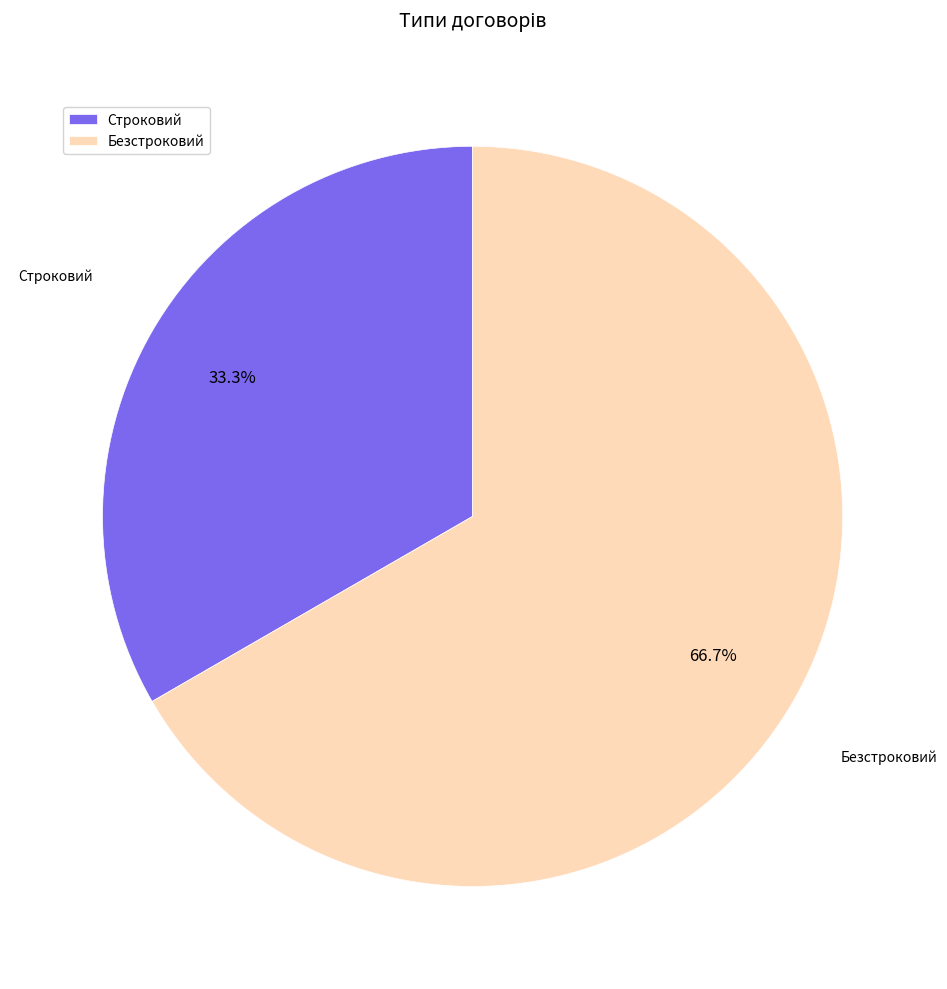

What is the largest slice in the pie chart?

Безстроковий